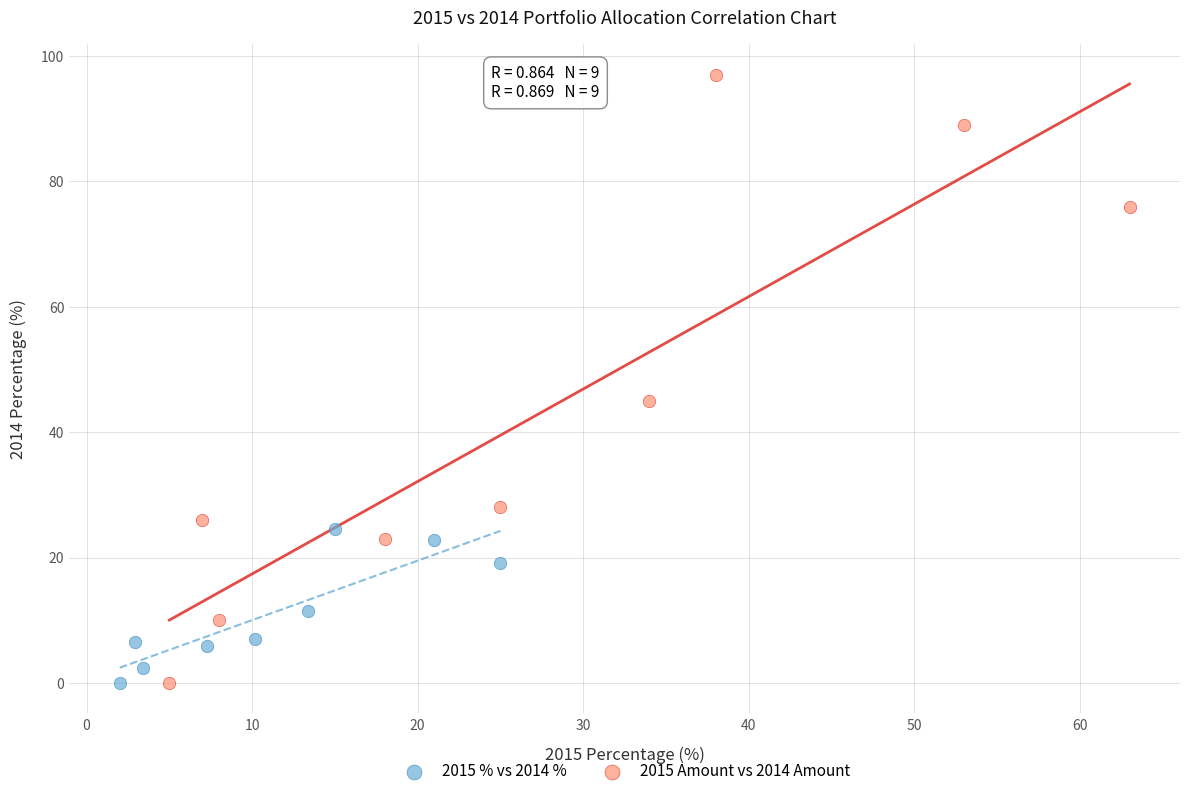

Which series reaches the maximum Y coordinate?

2015 Amount vs 2014 Amount